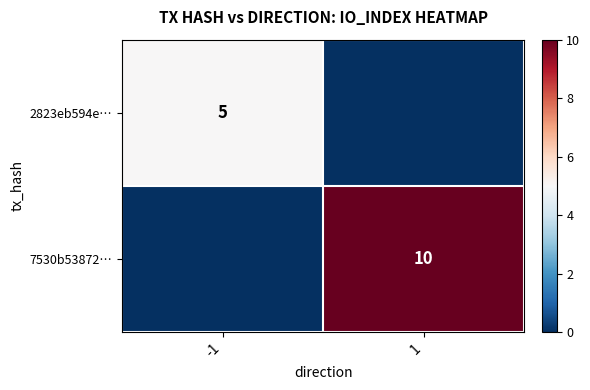

True or false: 7530b53872… has a value of 3 at 1.

False